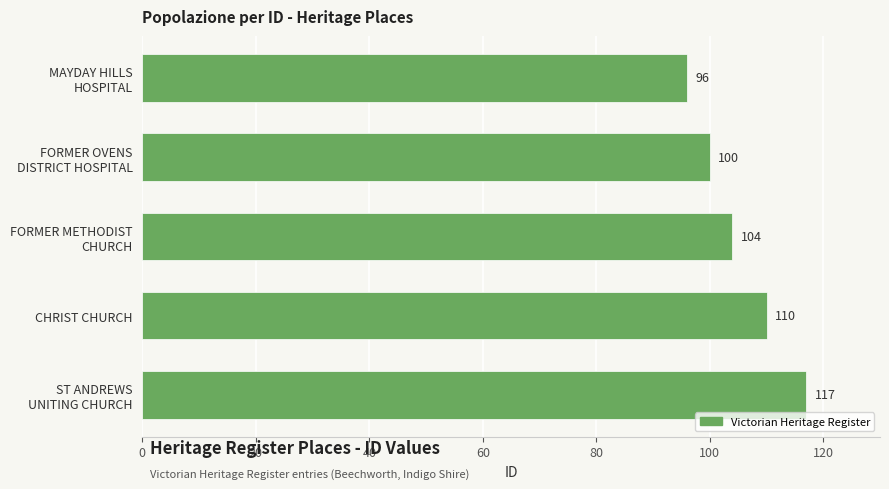

Rank the categories by value from highest to lowest.

ST ANDREWS
UNITING CHURCH, CHRIST CHURCH, FORMER METHODIST
CHURCH, FORMER OVENS
DISTRICT HOSPITAL, MAYDAY HILLS
HOSPITAL